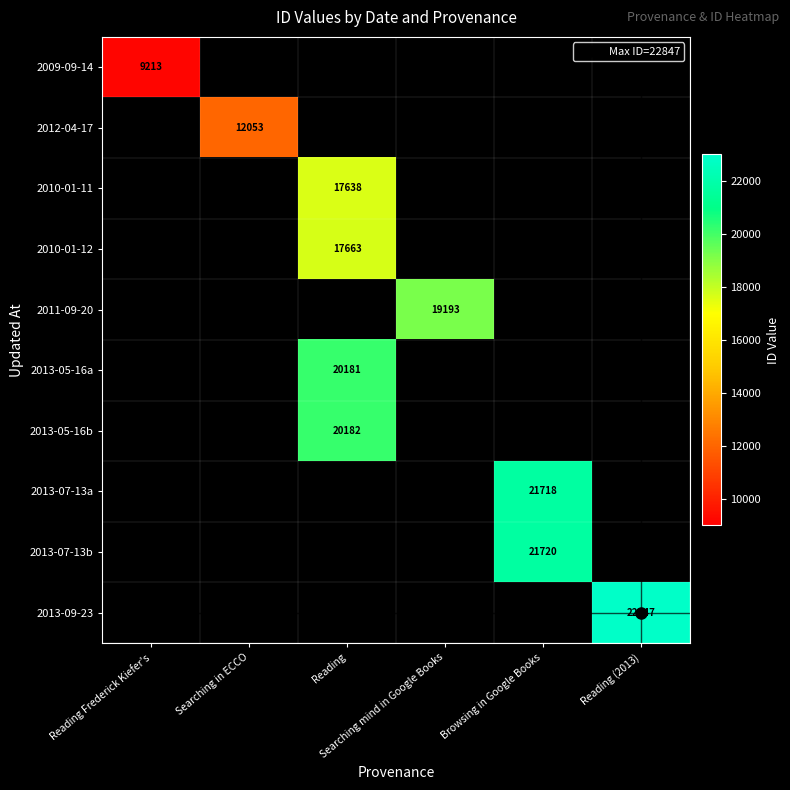

Between Reading Frederick Kiefer's and Searching mind in Google Books, which is larger?

Searching mind in Google Books